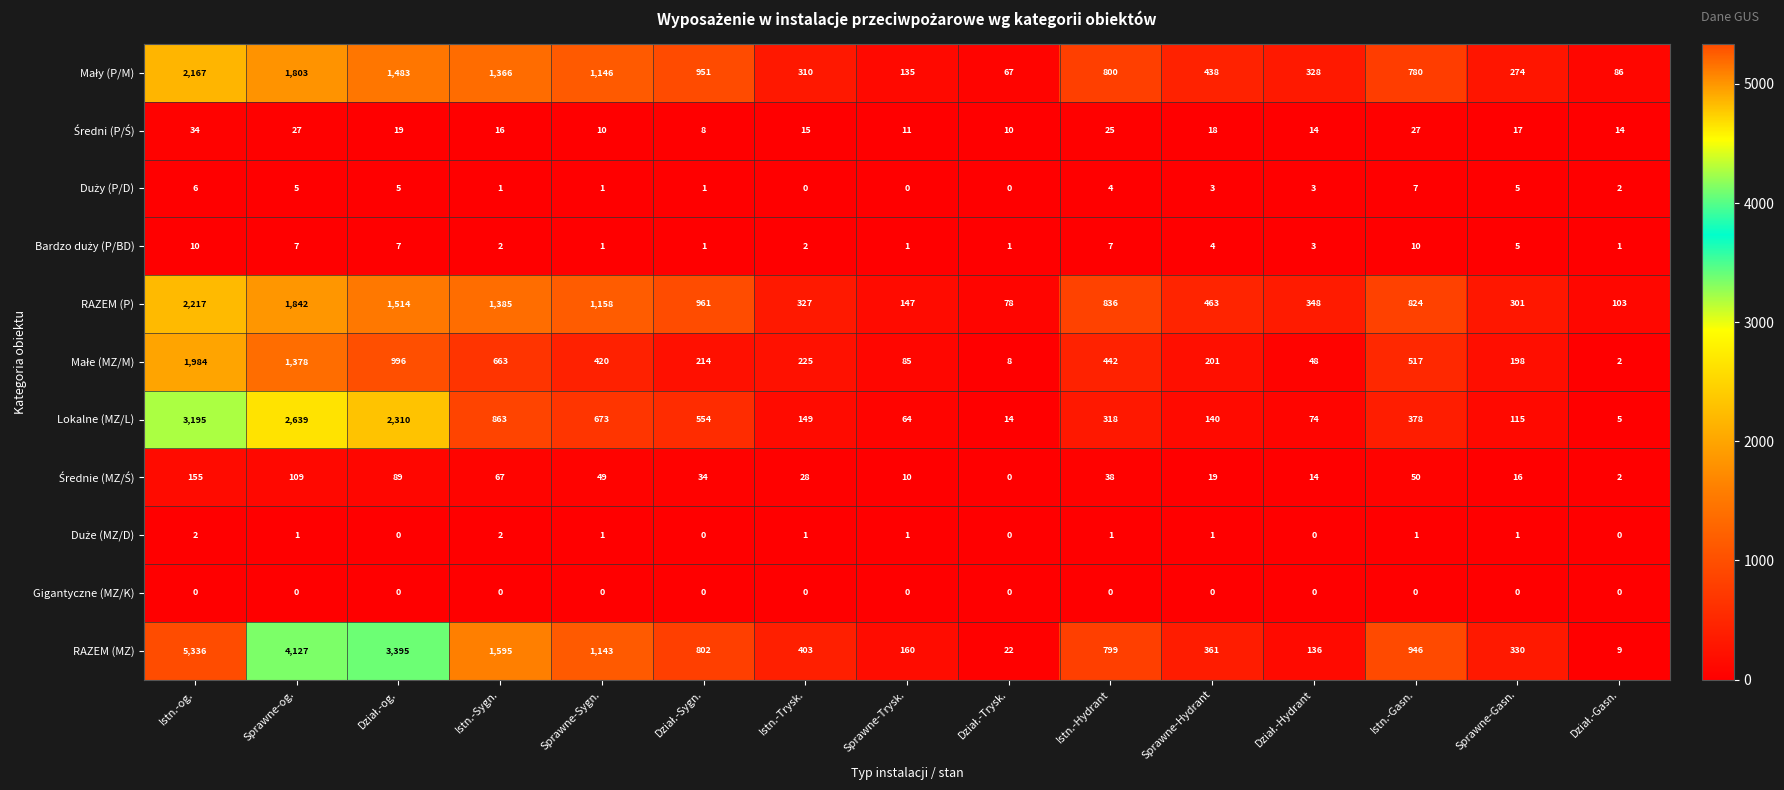

Which series has the widest spread of values?

RAZEM (MZ)